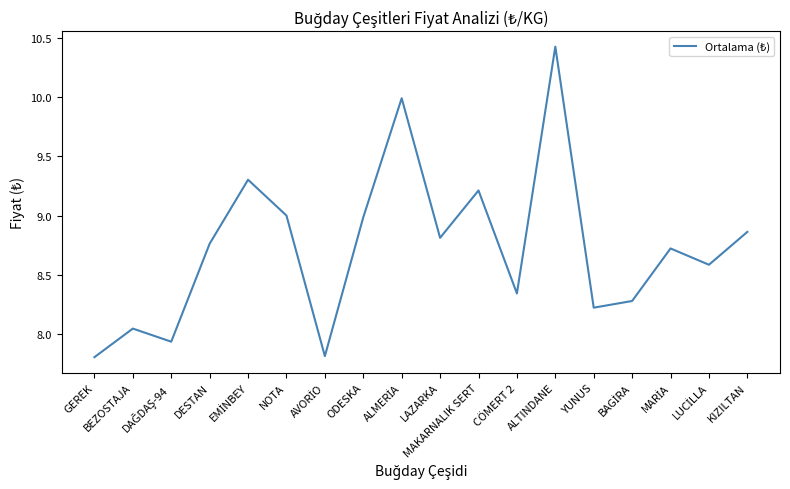

What is the sum of all values?

157.1